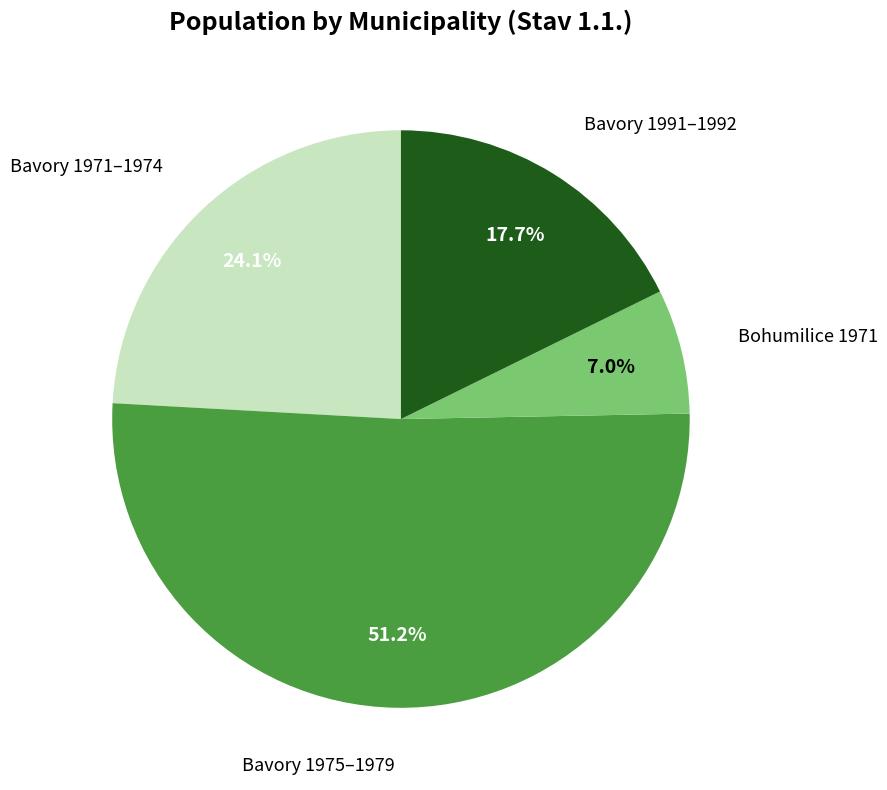

Is there any slice that represents more than half of the pie?

Yes